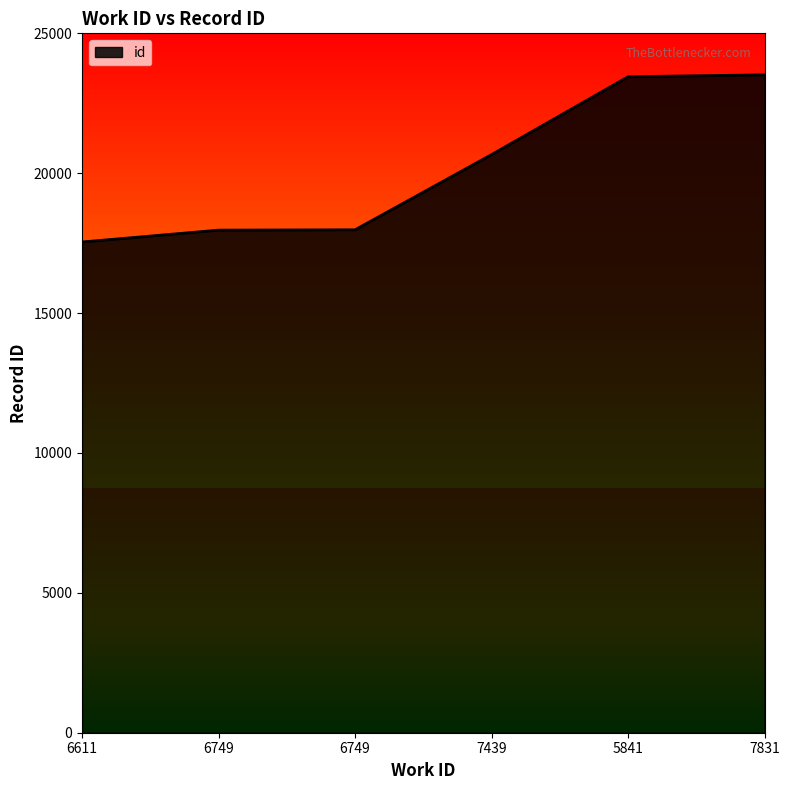

The value at 7439 is 20666. True or false?

True